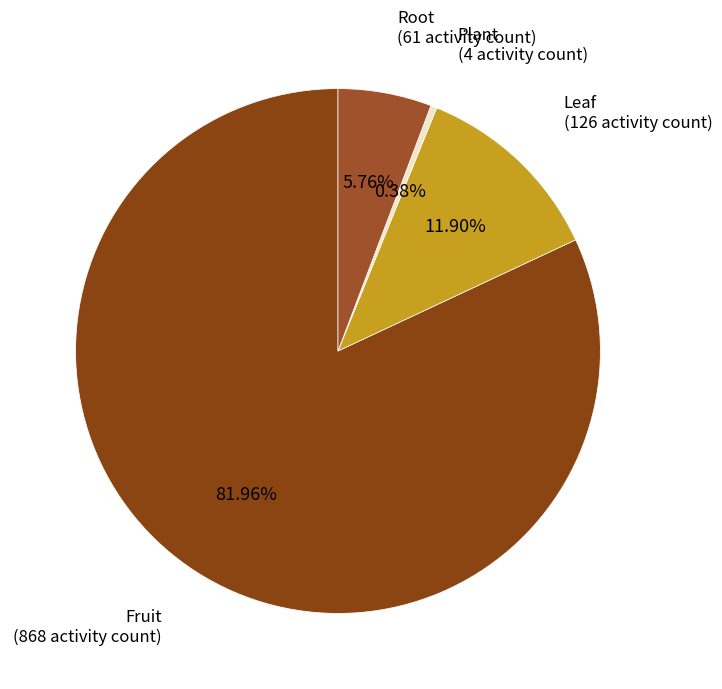

To the nearest percent, what is the average slice percentage?

25%